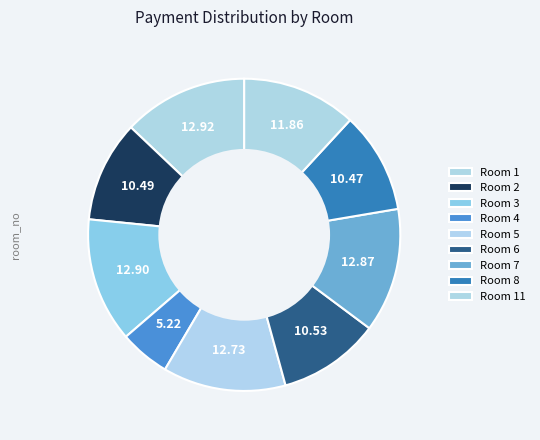

Count the number of slices in the pie.

9